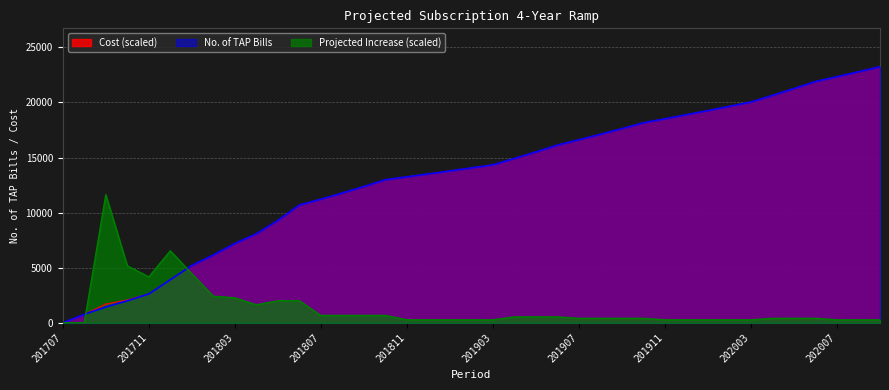

How many lines are shown in the chart?

3